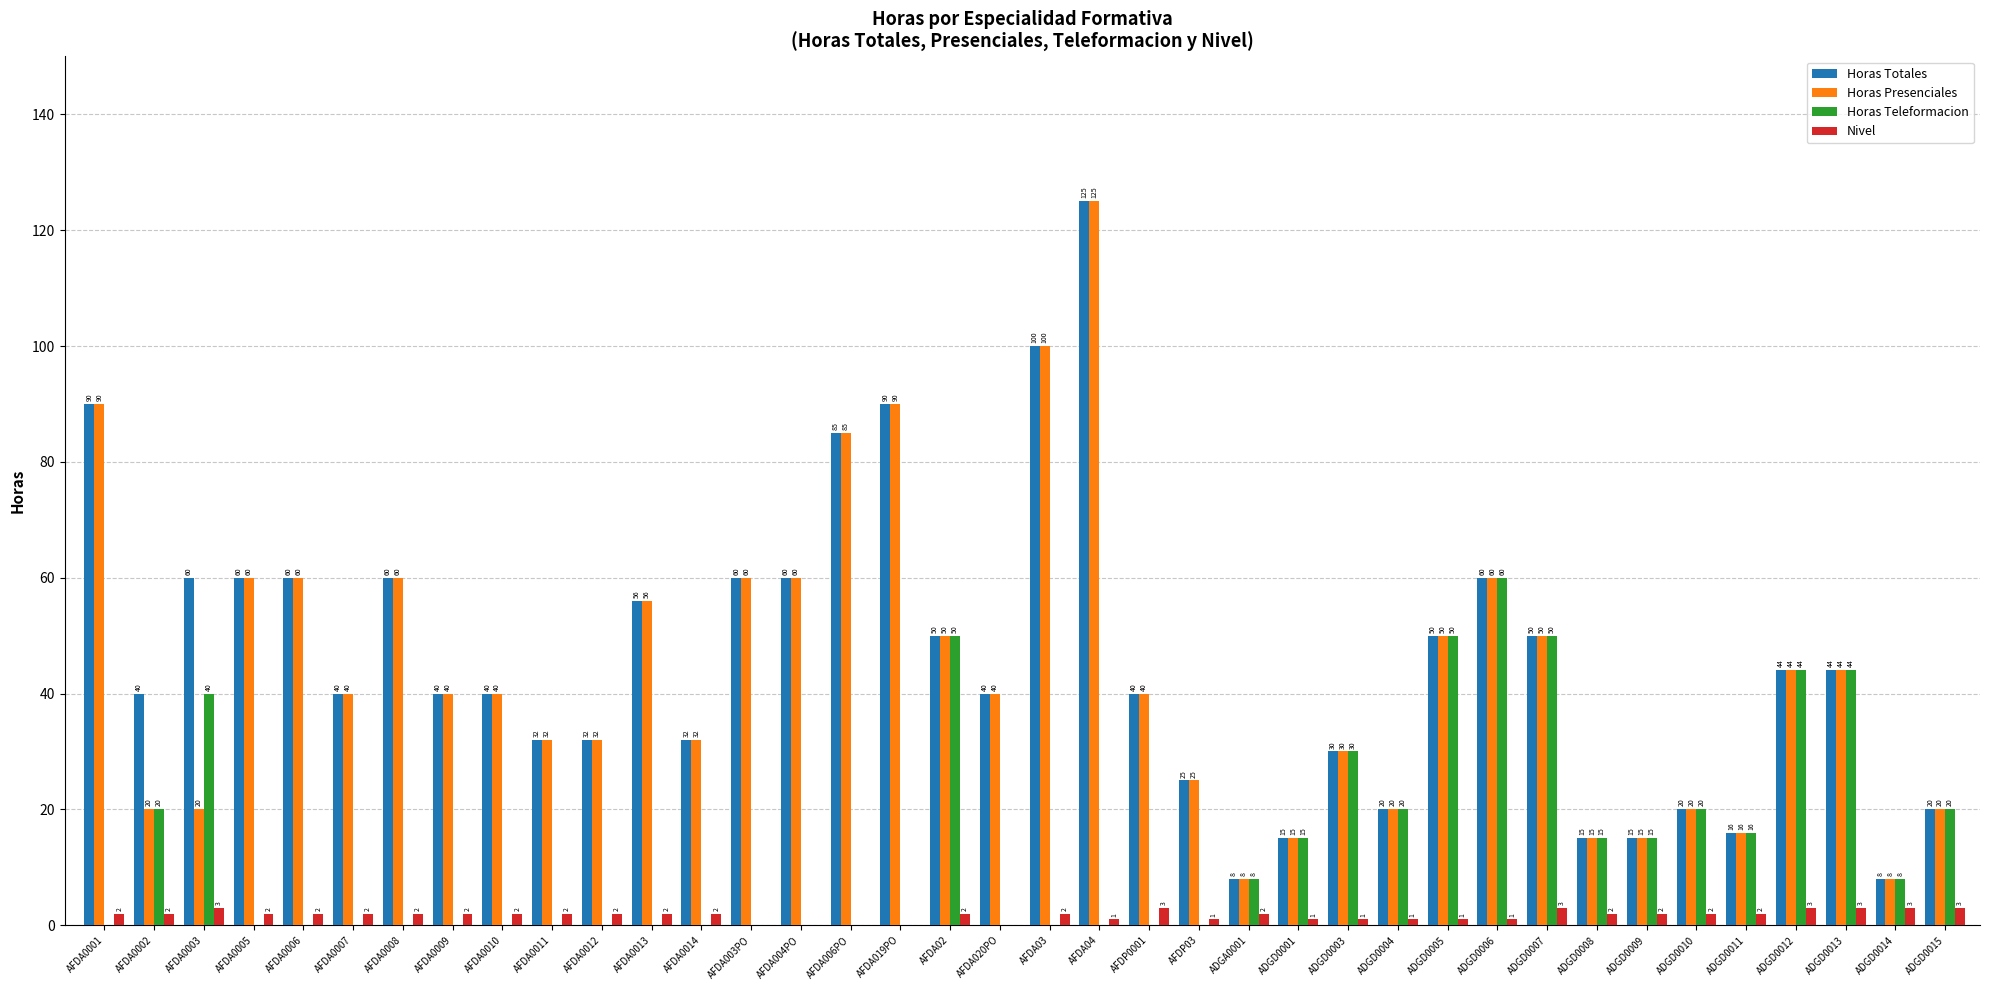

What is the sum of all Horas Presenciales values?

1672